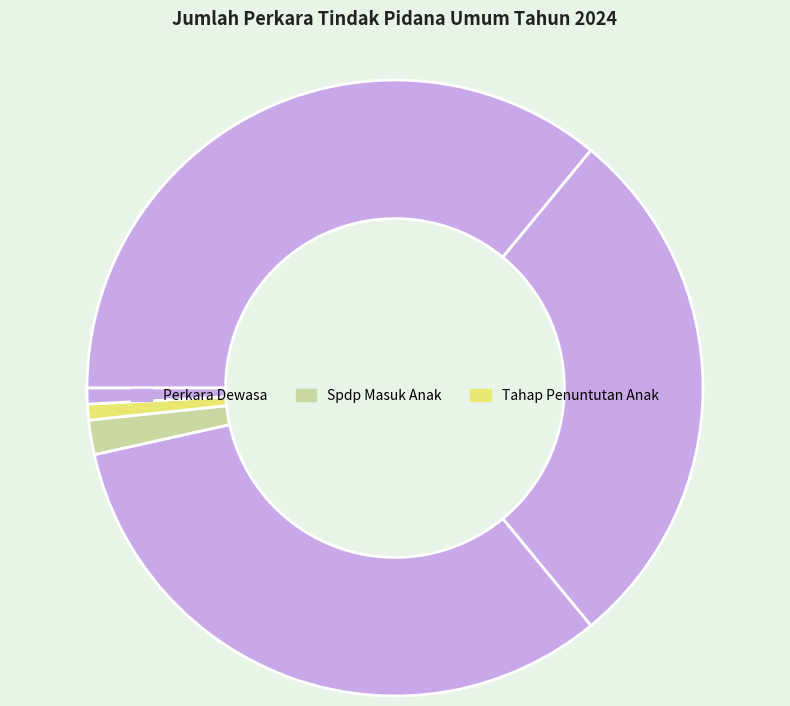

How many slices are in this pie chart?

6